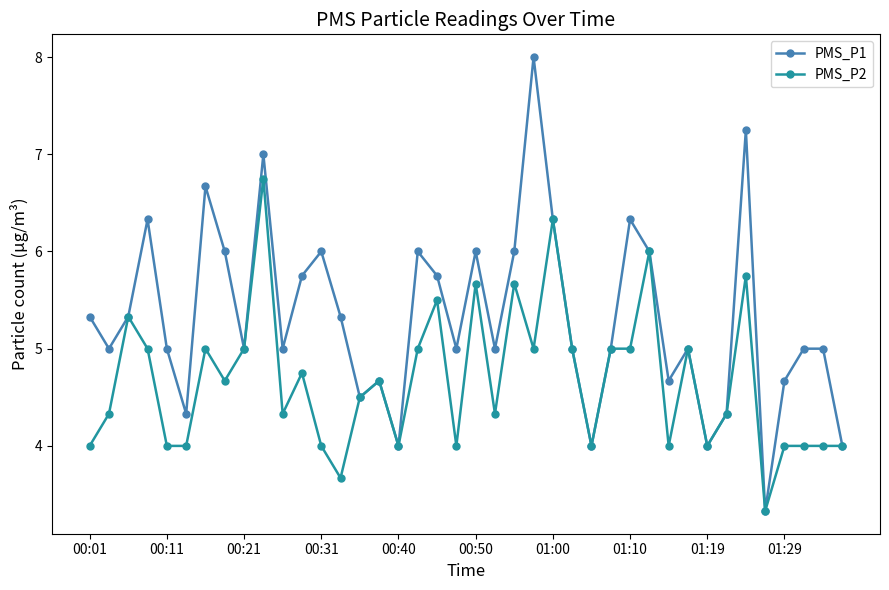

What is the value of the PMS_P2 point at the 4th from the left?

5.0